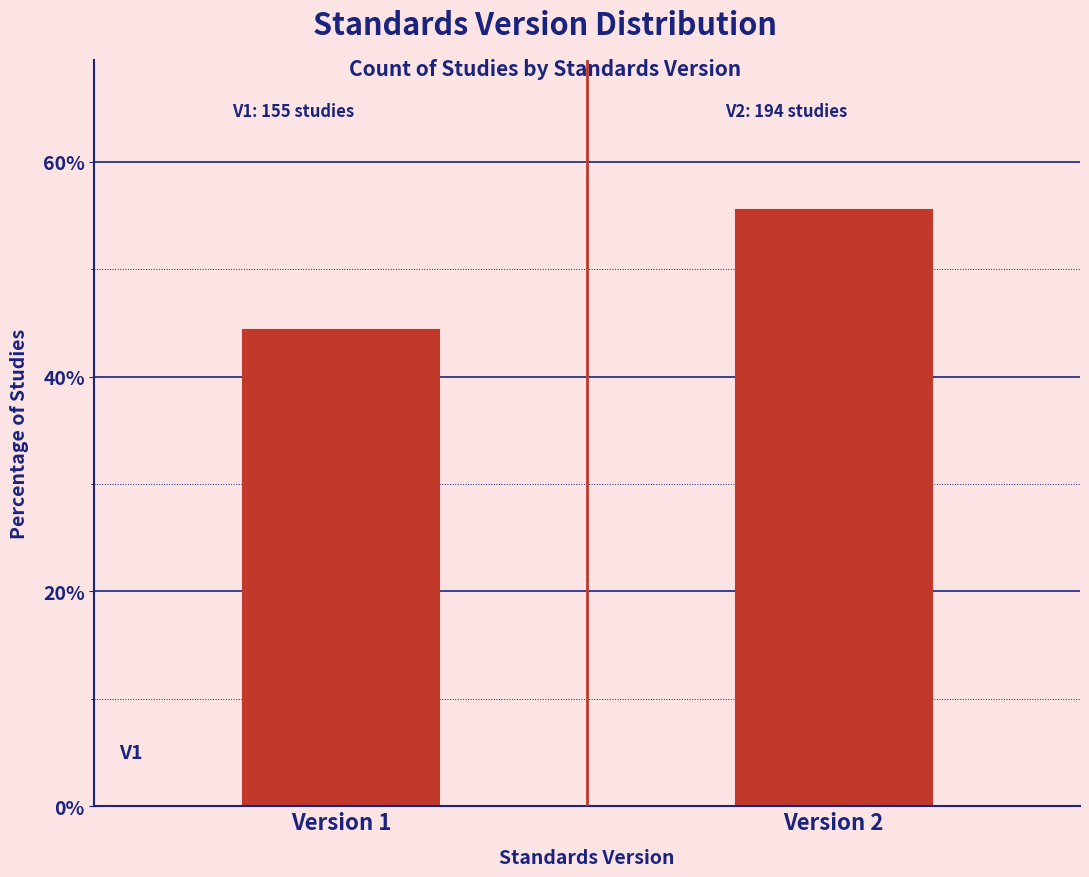

Reading right to left, list all the values displayed in this chart.

Version 2=55.6	Version 1=44.4